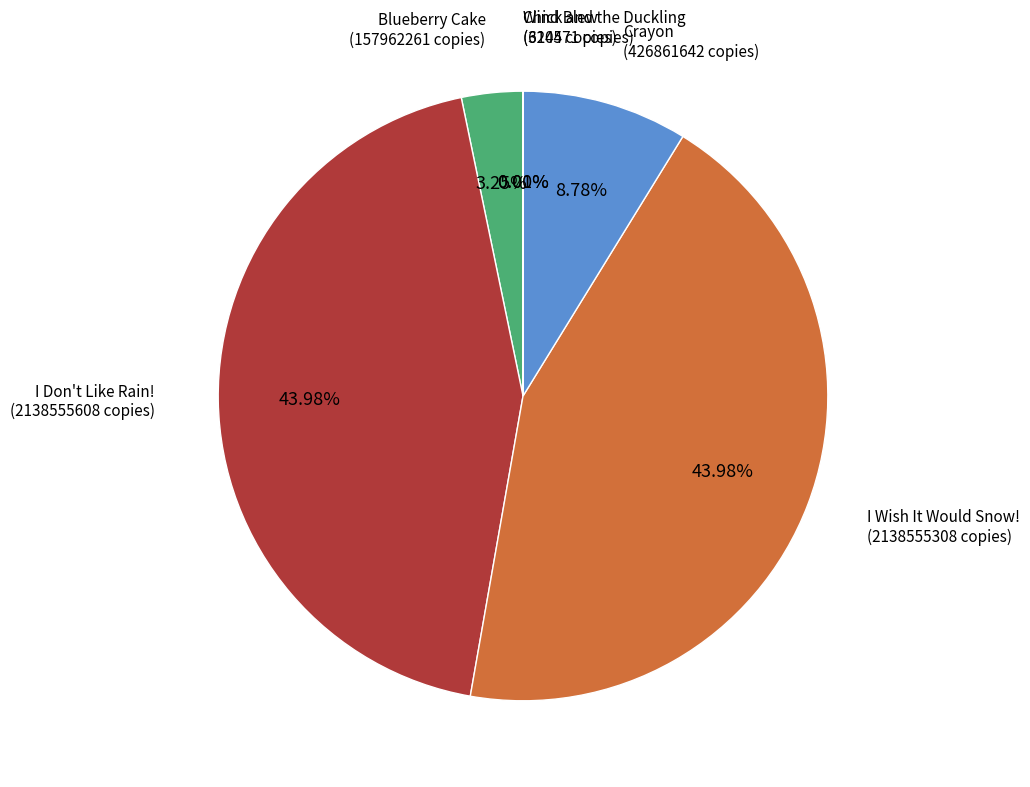

Is there any slice that represents more than half of the pie?

No